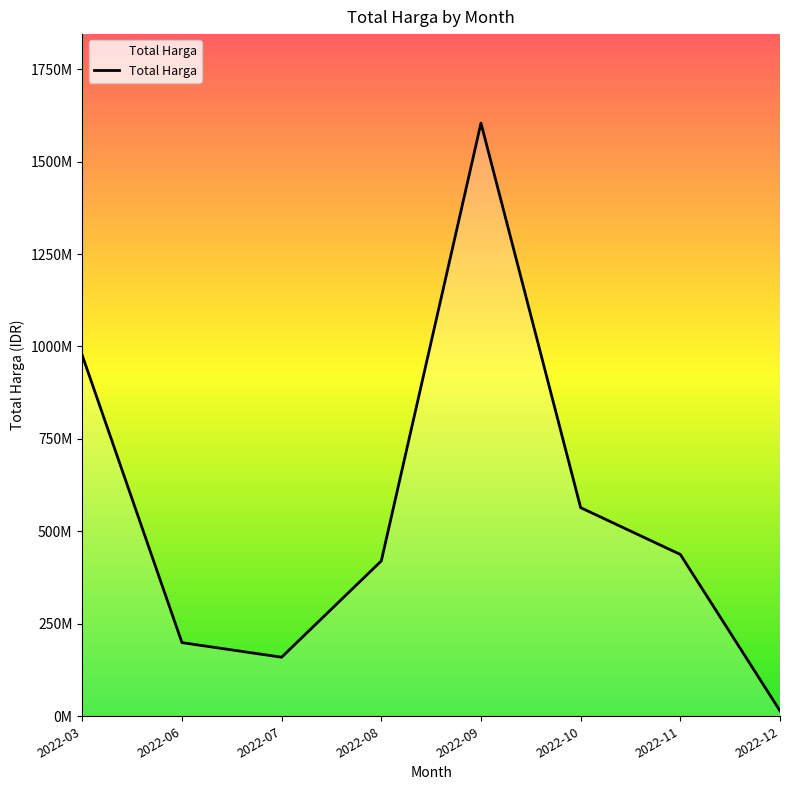

How many points are higher than both their immediate neighbors (excluding endpoints)?

1